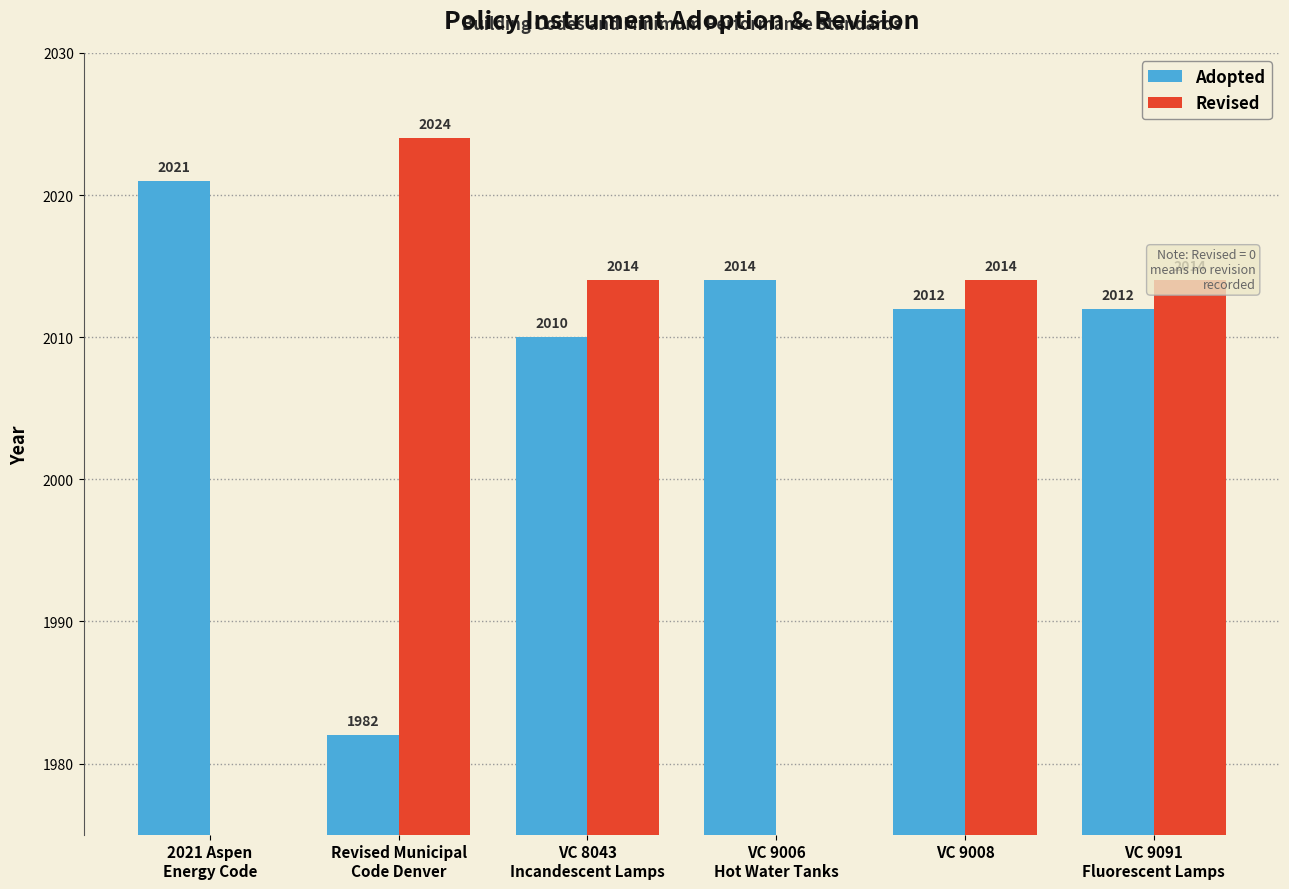

What is the difference between the maximum and minimum values in the Adopted series?

39